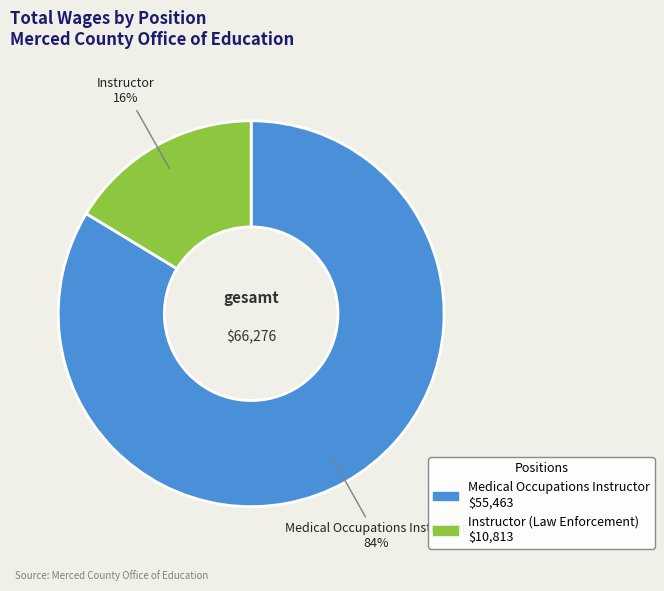

Does any single category account for the majority?

Yes